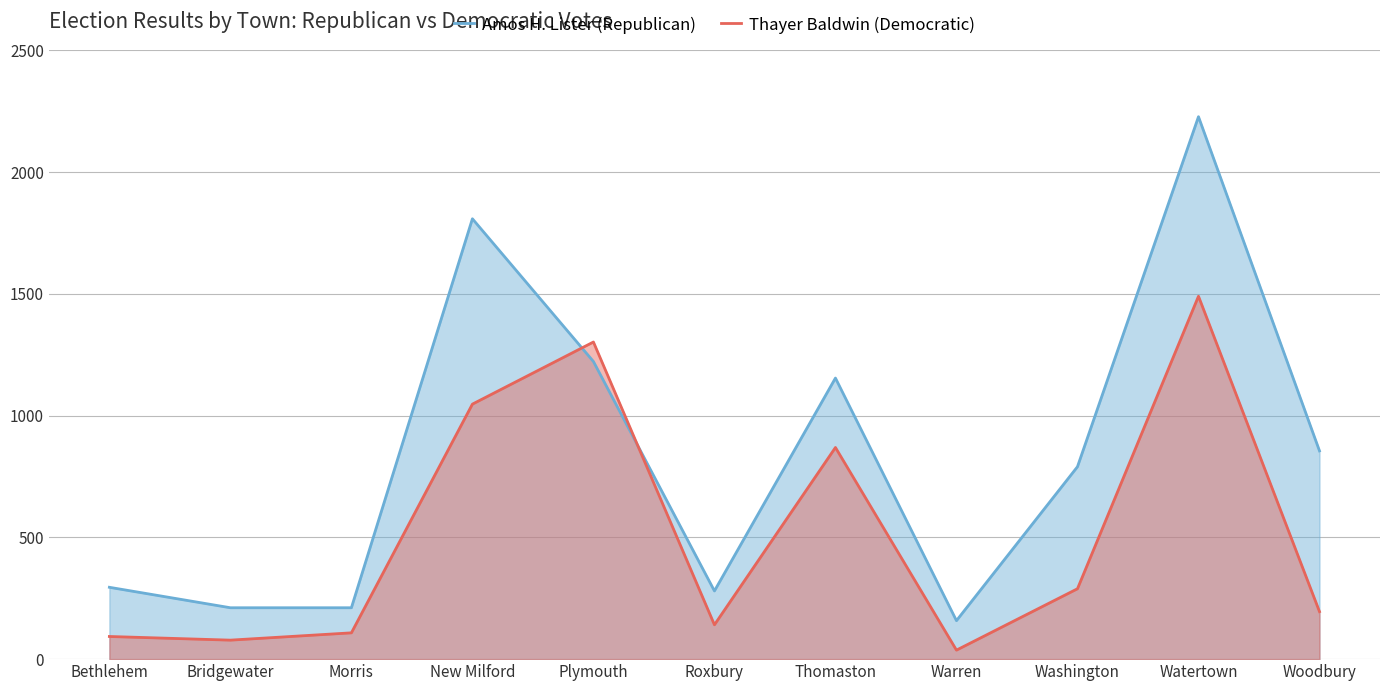

What is the value of the Thayer Baldwin (Democratic) point at the 3rd from the left?

108